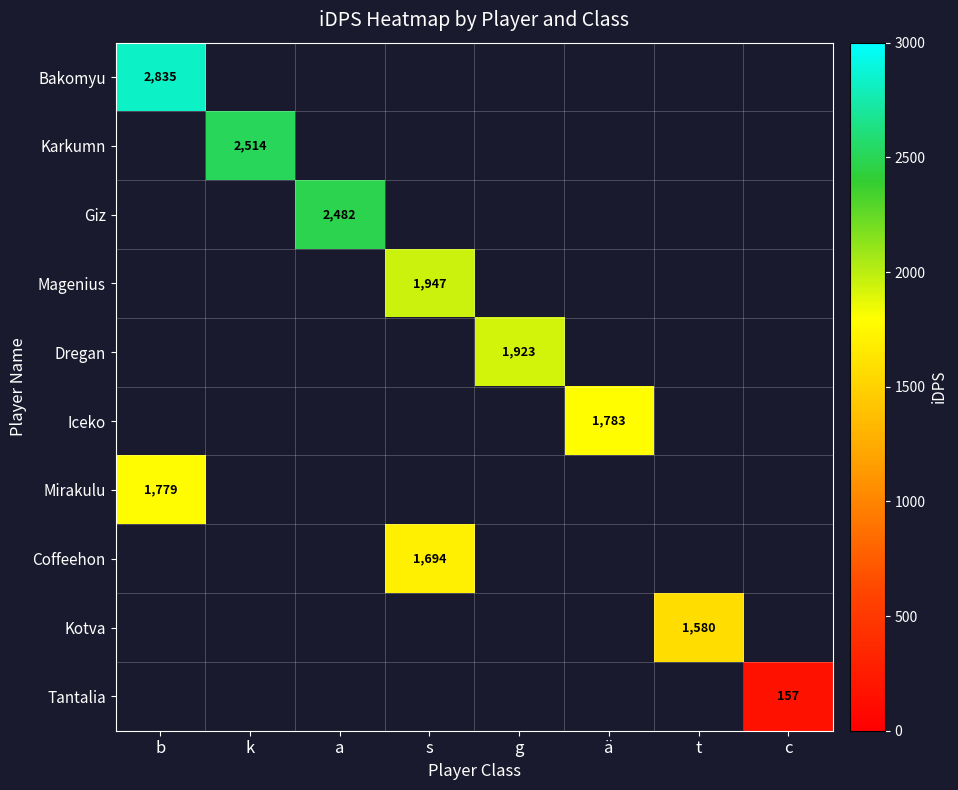

Which series has the largest range (max minus min)?

row_0